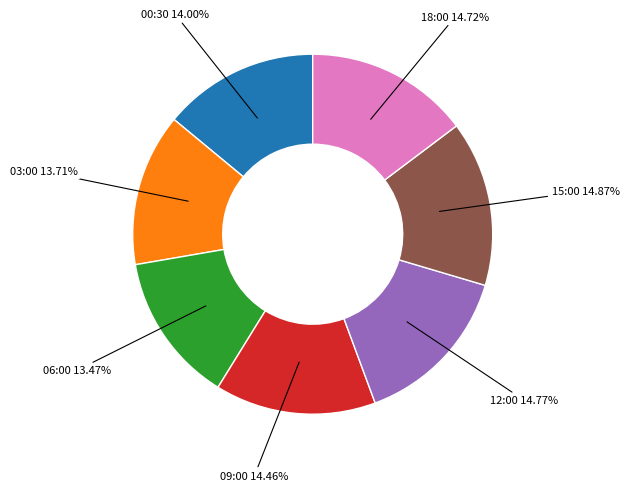

Does any single category account for the majority?

No